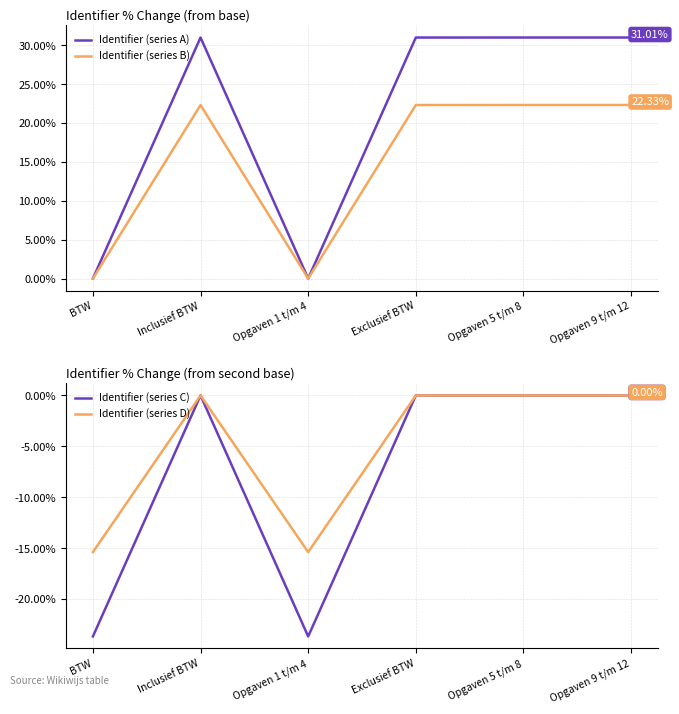

Rank the series at BTW from lowest to highest value.

Identifier (series C), Identifier (series D), Identifier (series A), Identifier (series B)